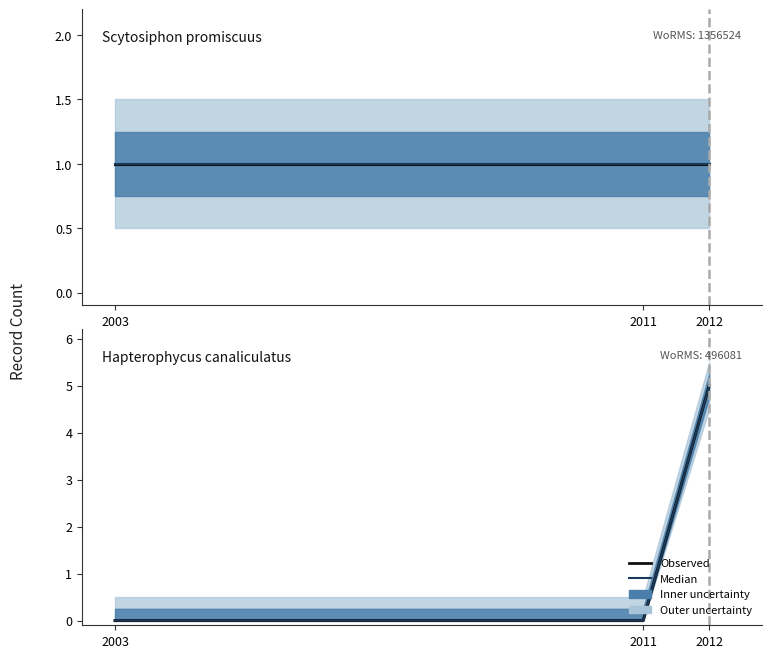

How many data points does each series have?

3